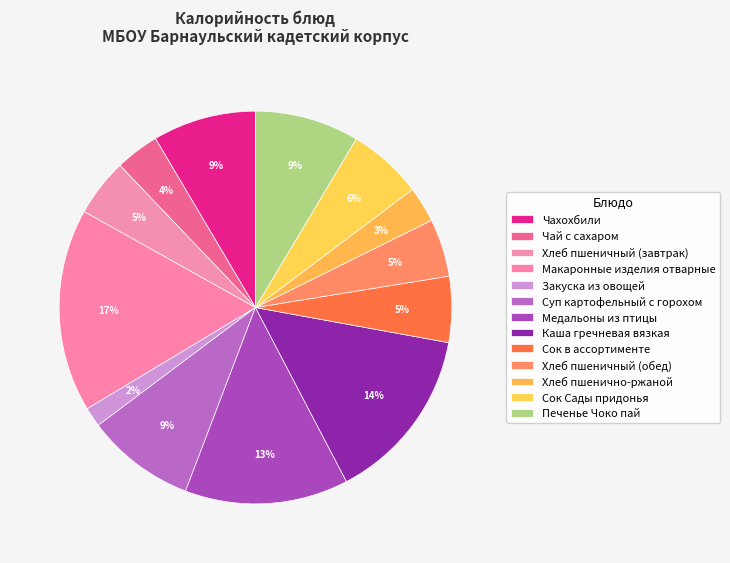

To the nearest percent, what percentage of the pie is Чахохбили?

9%